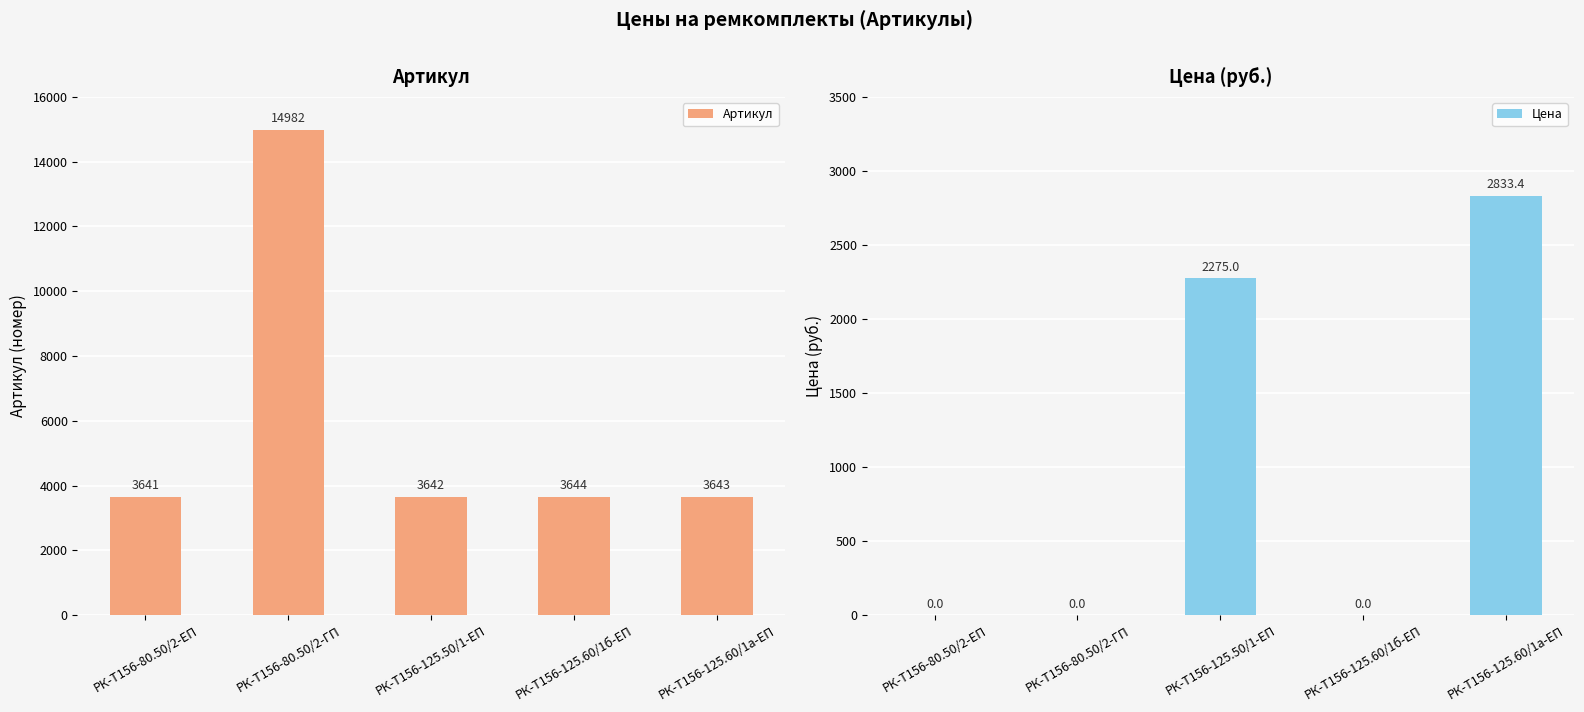

How many series are shown in this chart?

2